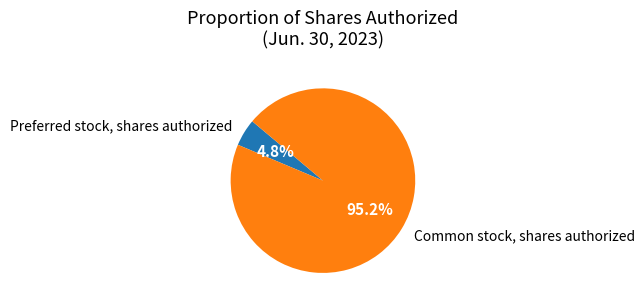

Is there any slice that represents more than half of the pie?

Yes